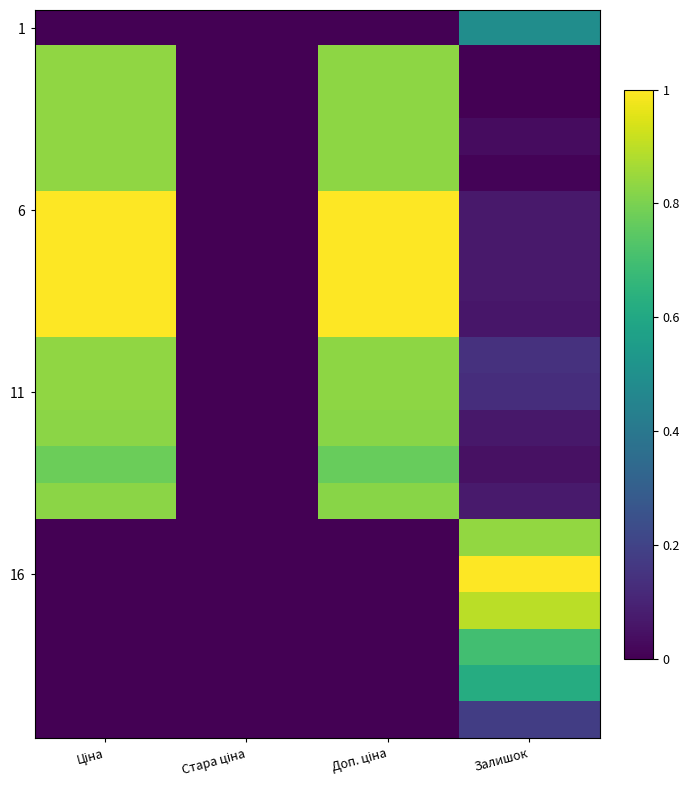

Which category has the lowest value across all series?

Ціна